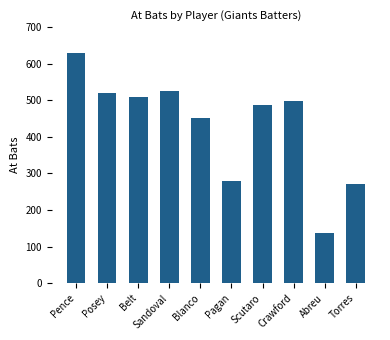

Where is the data nearest to the value 383?

Blanco